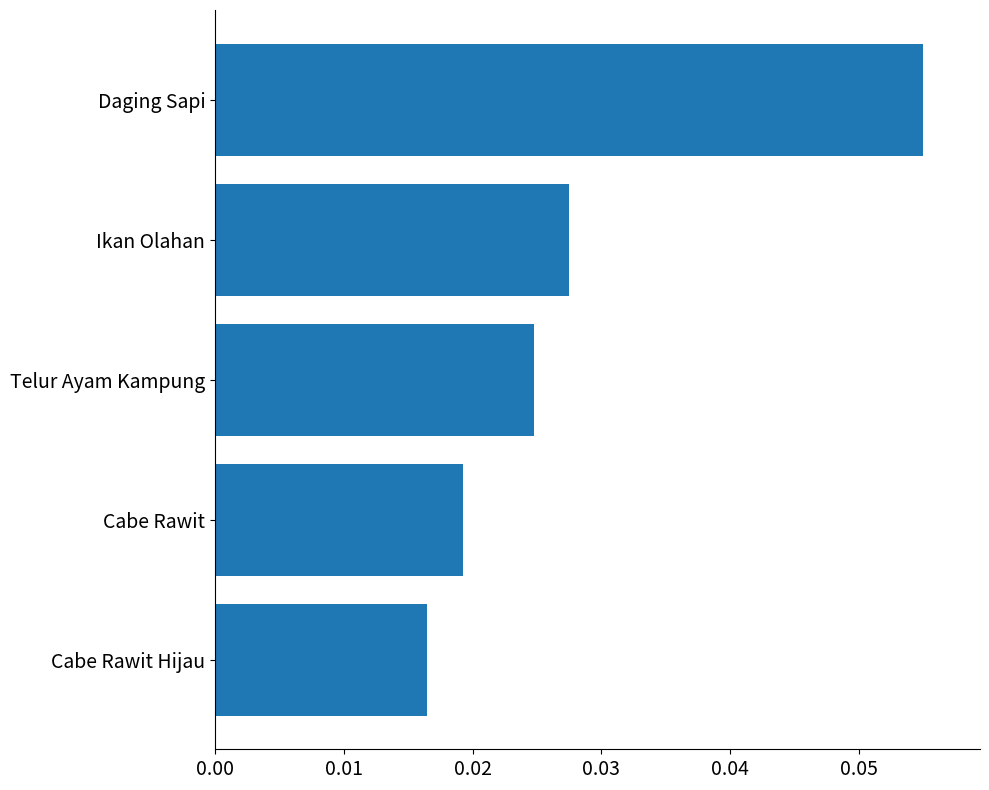

Which label corresponds to the smallest value in the chart?

Cabe Rawit Hijau